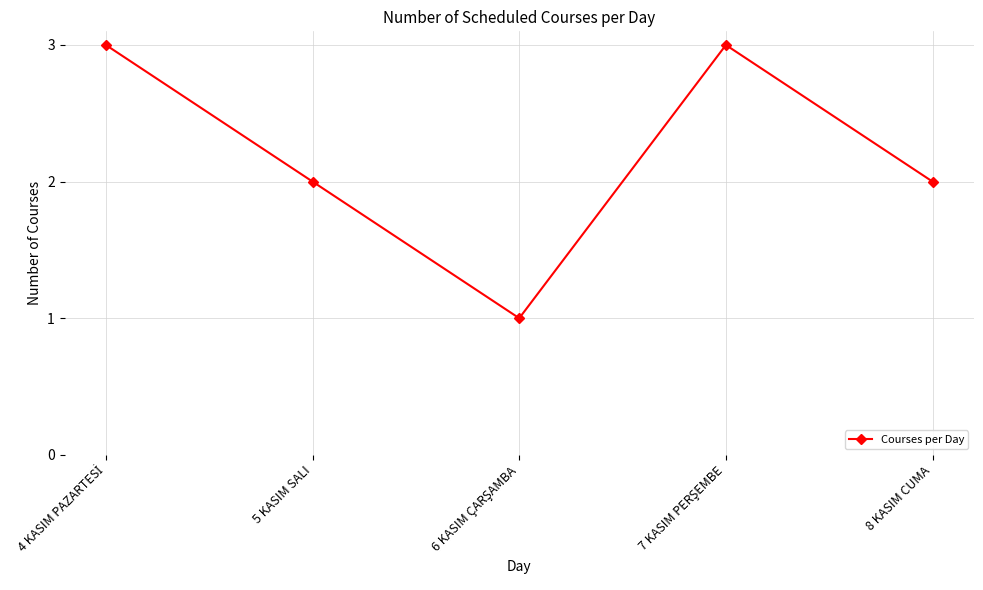

What is the maximum value shown in the chart?

3